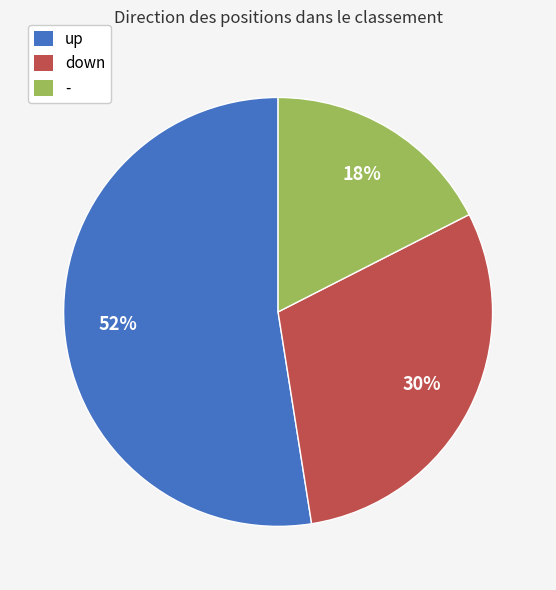

Is it true that up is 52% of the pie?

True